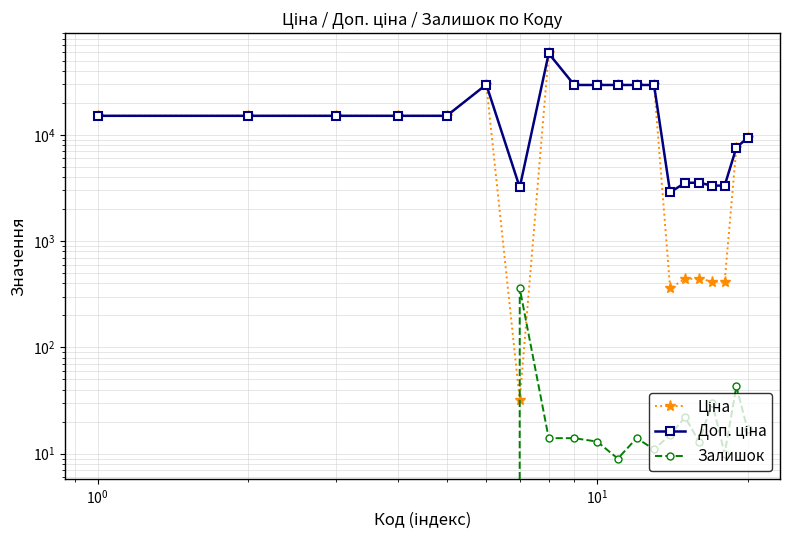

Is this an area chart (filled region under the line)?

No